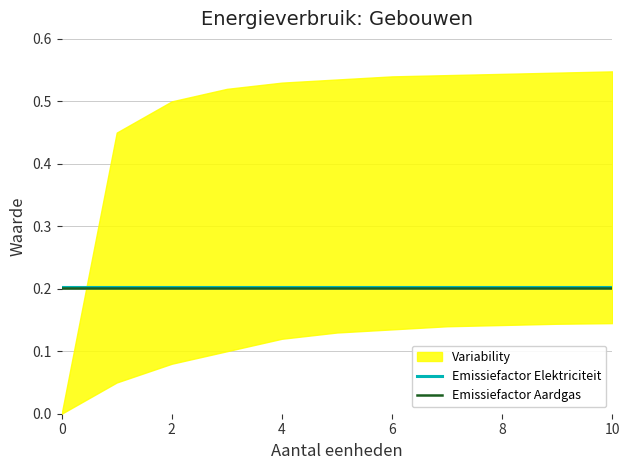

The Emissiefactor Aardgas series shows 0.1 at 8. True or false?

False